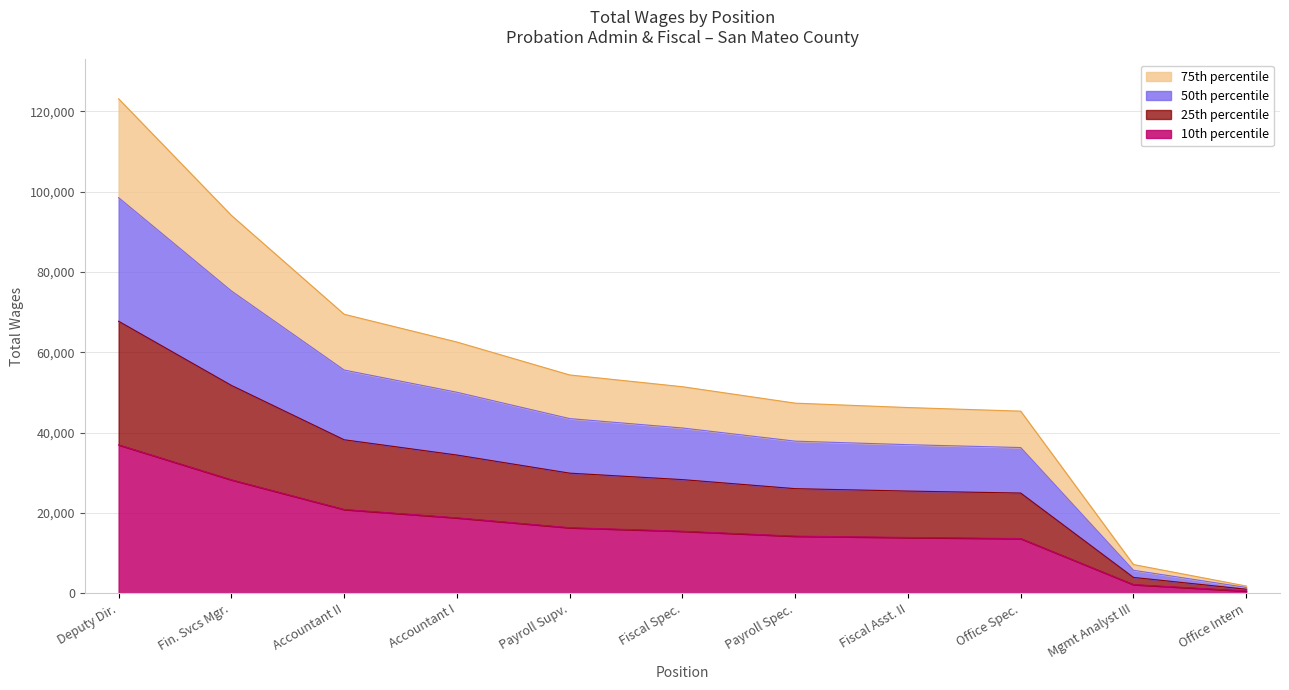

What is the value of the 7th point from the left?

14197.8